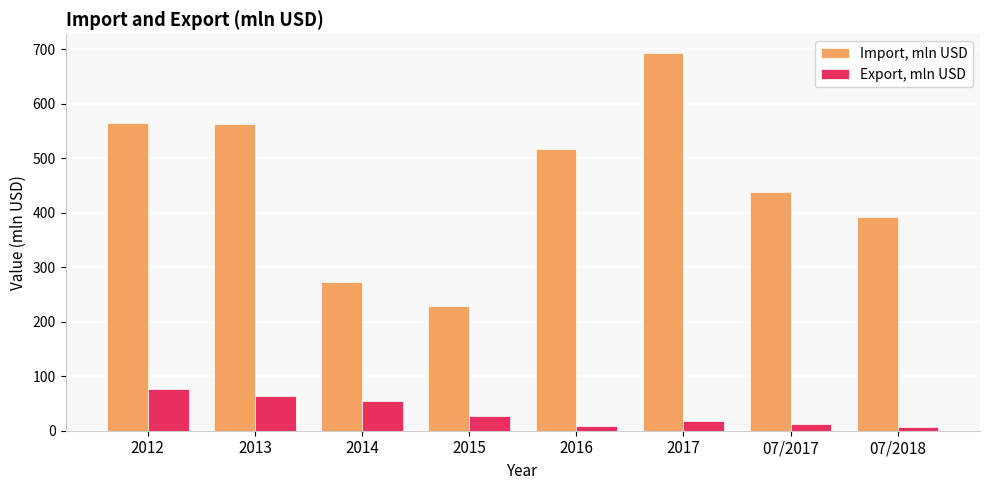

What is the sum of all Export, mln USD values?

267.0